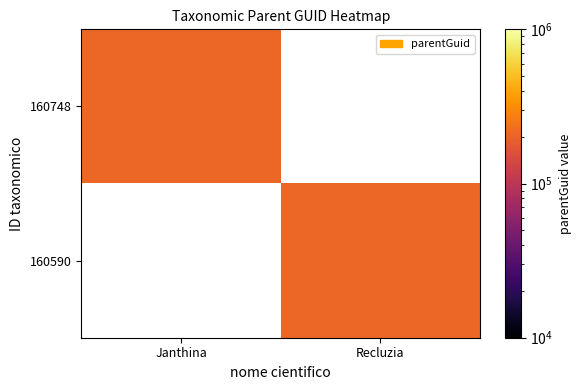

Which category has the lowest value across all series?

Recluzia